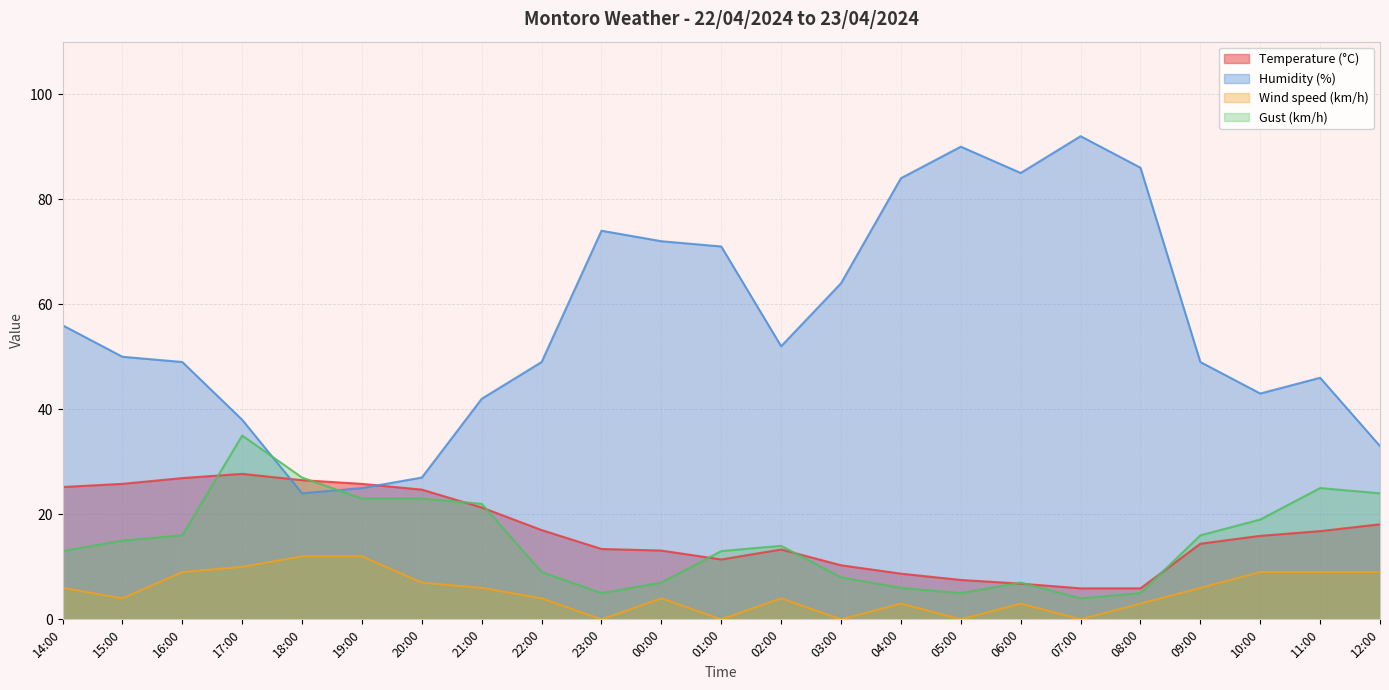

Between 00:00 and 18:00, which is larger?

18:00